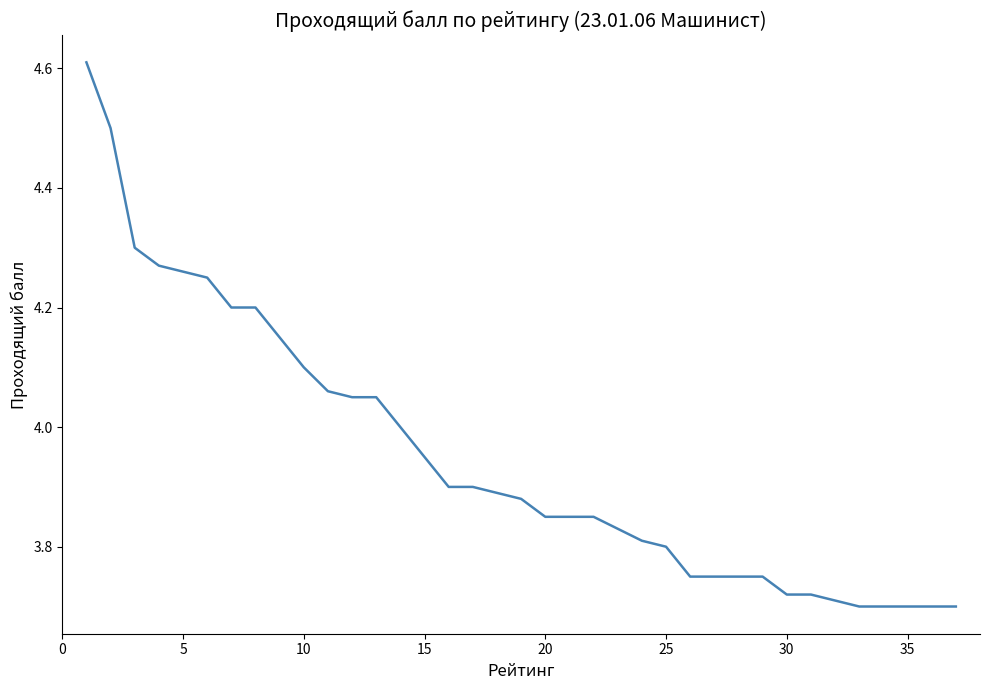

What is the difference between the maximum and minimum values?

0.9